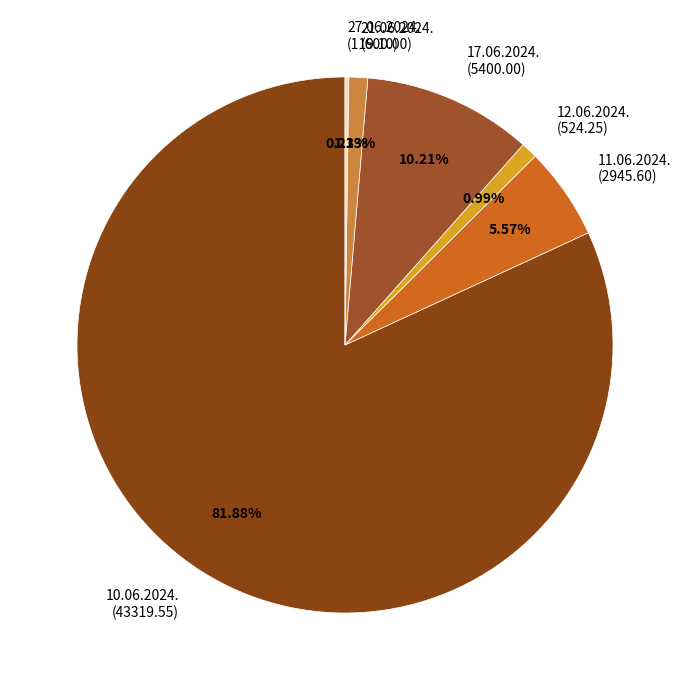

Does any single category account for the majority?

Yes